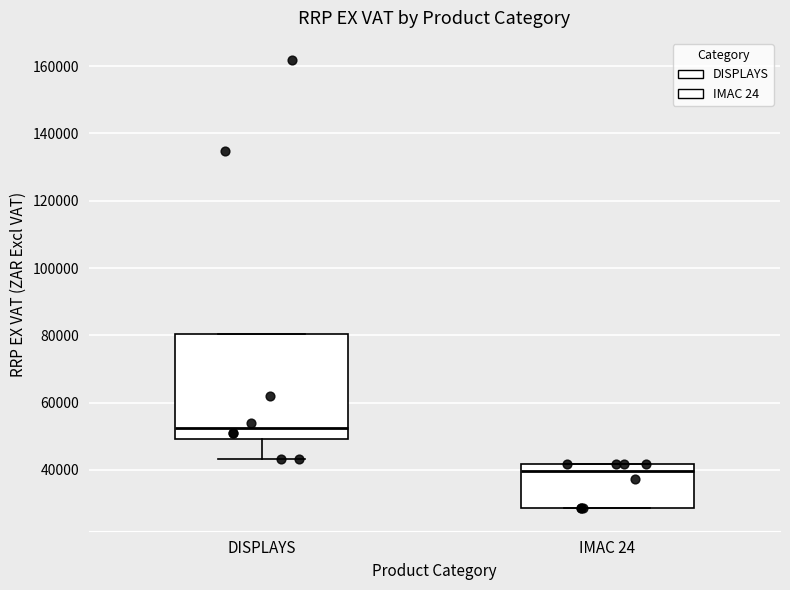

Reading left to right, transcribe this box plot: for each box, give where its median line is, the range the box spans, and where its two whiskers end, as read against the y-axis. The values are not printed on the chart, so give them approximately, as read against the axis.

DISPLAYS: median 52000, box 50000 to 80000, whiskers 44000 to 80000
IMAC 24: median 40000, box 28000 to 42000, whiskers 28000 to 42000